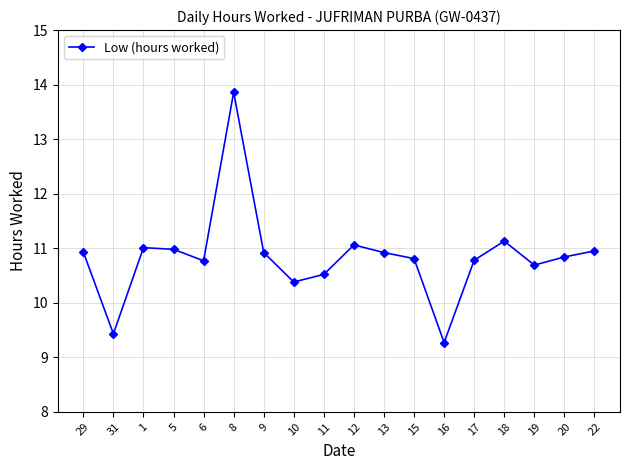

Does the chart display data point markers on the line(s)?

Yes